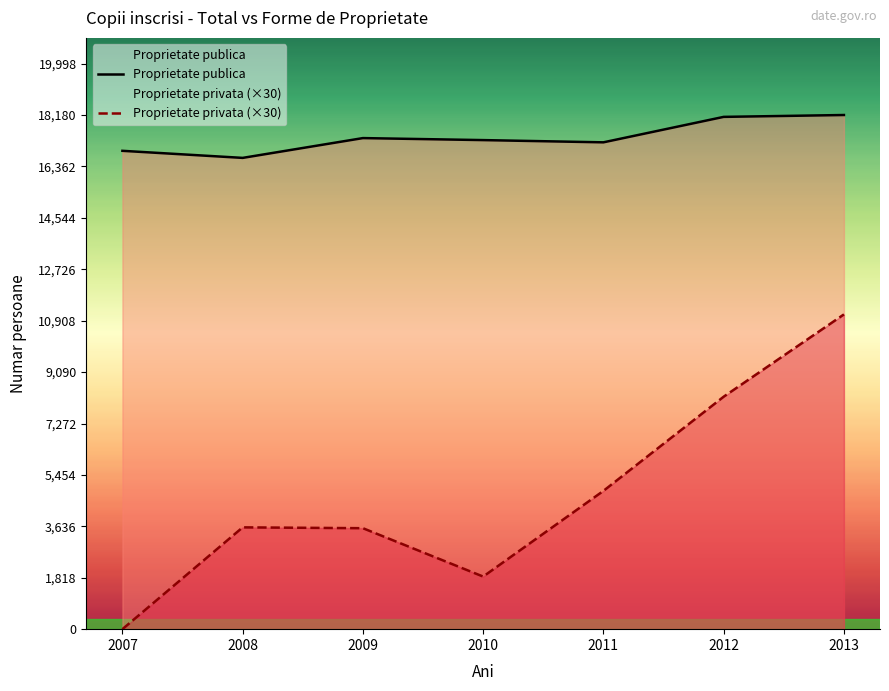

At which label does Proprietate privata (×30) first exceed 3600?

2011